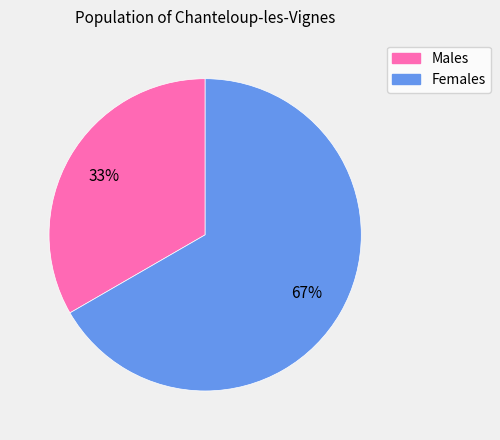

To the nearest percent, what is the average slice percentage?

50%